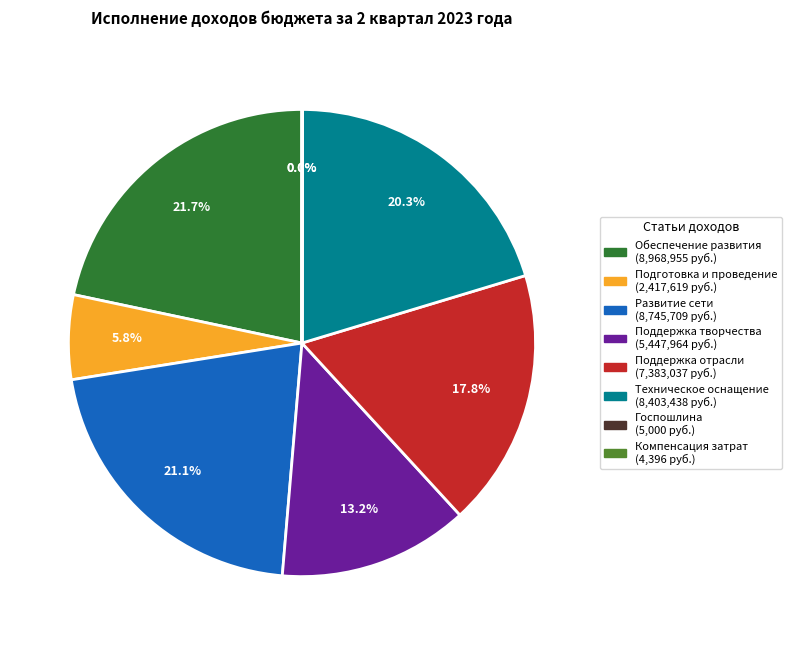

Is there a majority slice in this chart?

No